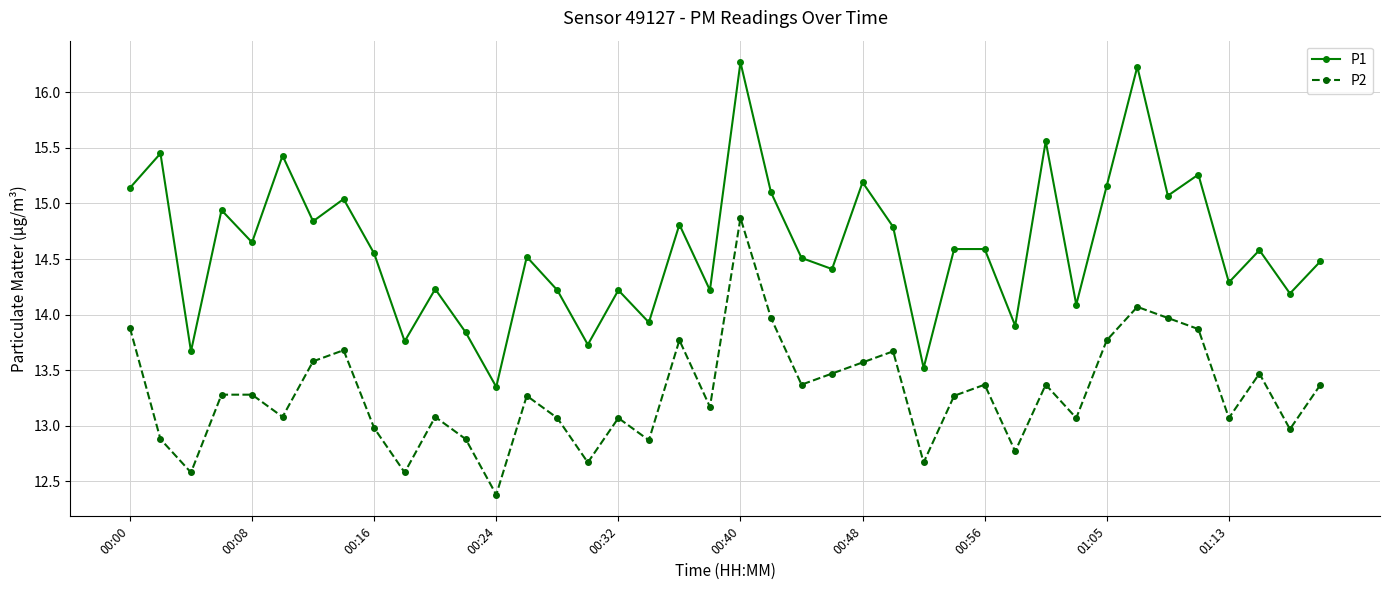

Which series has the largest range (max minus min)?

P1